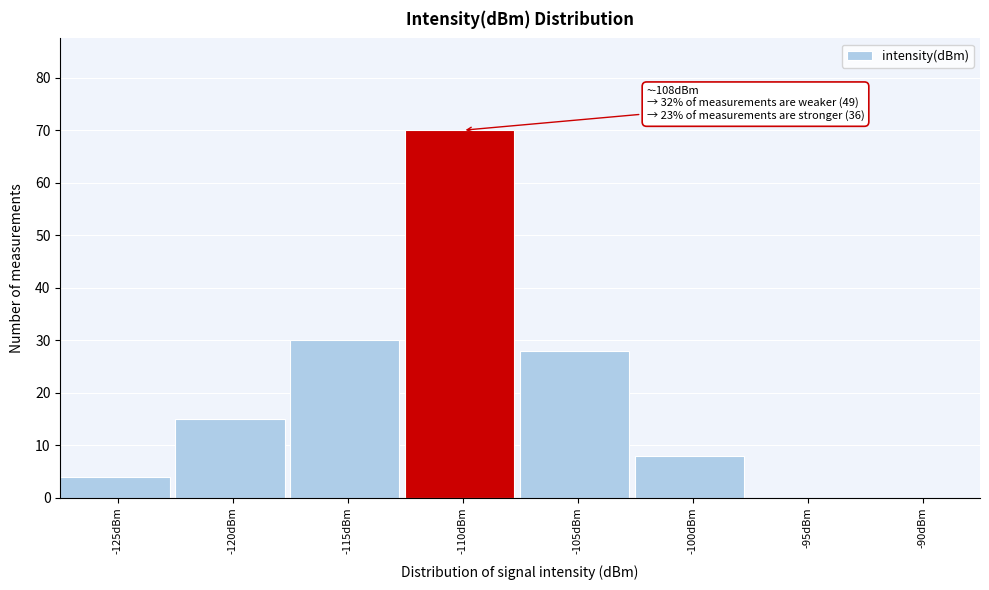

Where is the data nearest to the value 35?

-115dBm